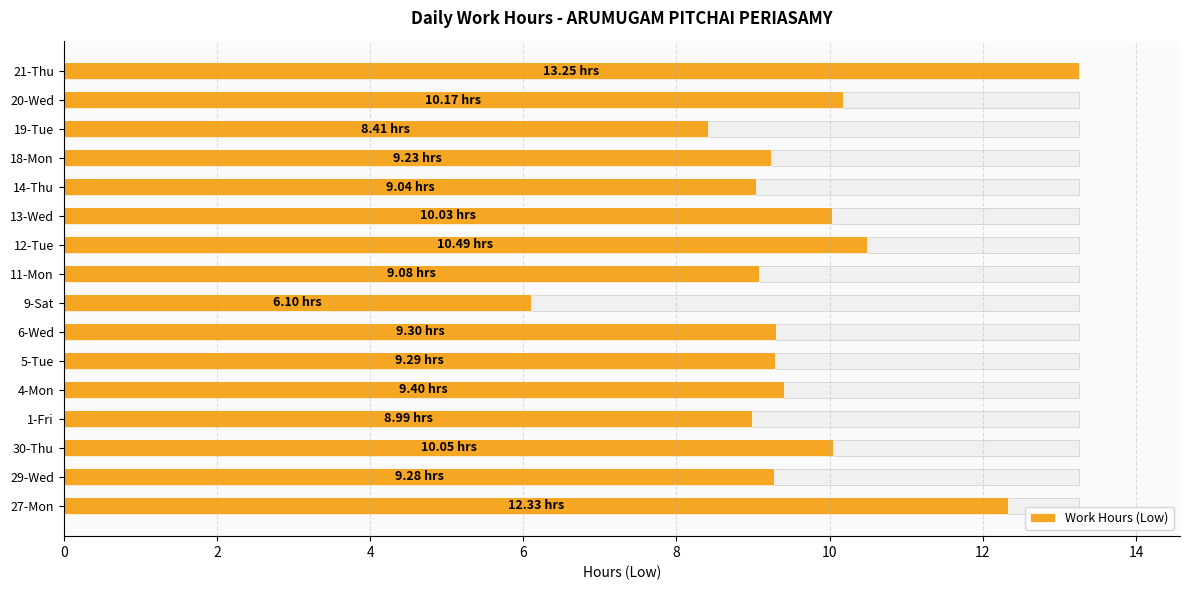

True or false: the data shows 14.7 at 12.

False